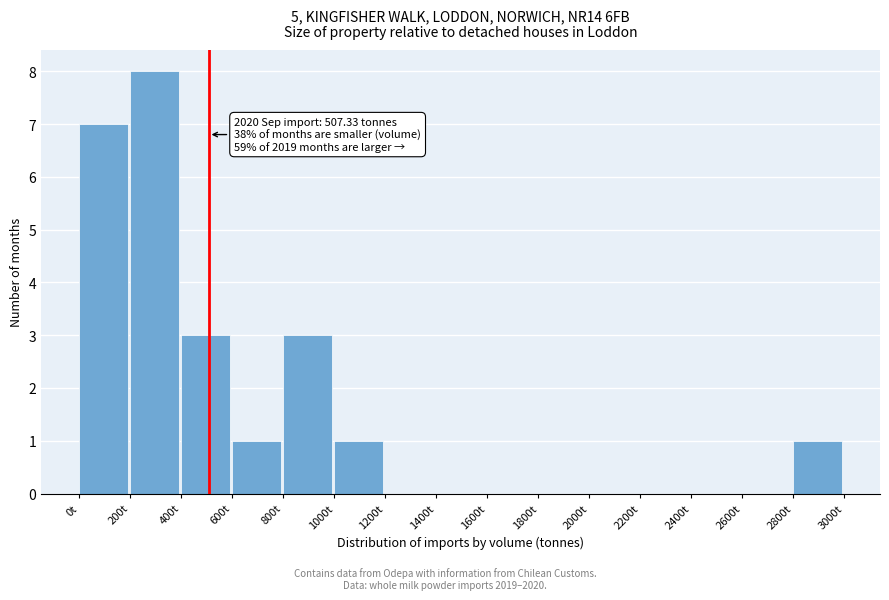

Over which range of the x-axis is the bar tallest?

200 to 400